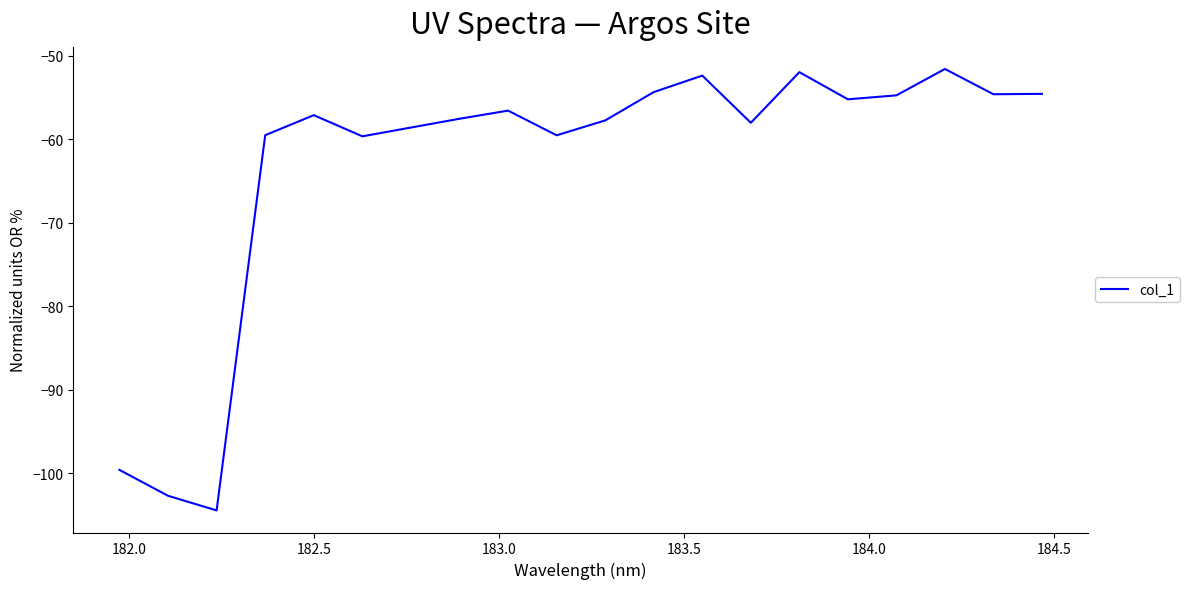

What is the maximum value shown in the chart?

-51.6